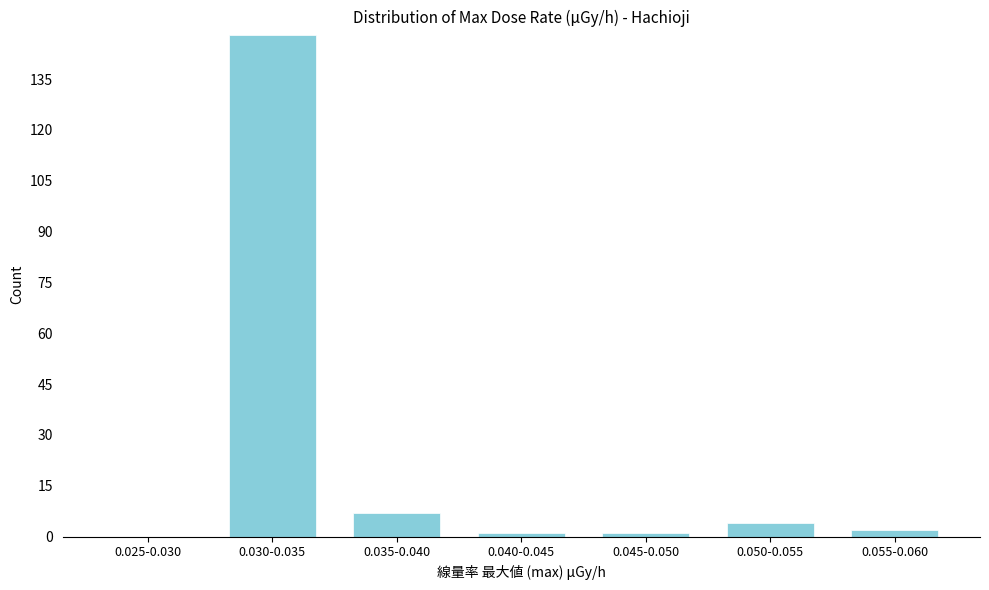

Reading left to right, transcribe all the data shown in this chart.

0.025-0.030=0	0.030-0.035=148	0.035-0.040=7	0.040-0.045=1	0.045-0.050=1	0.050-0.055=4	0.055-0.060=2